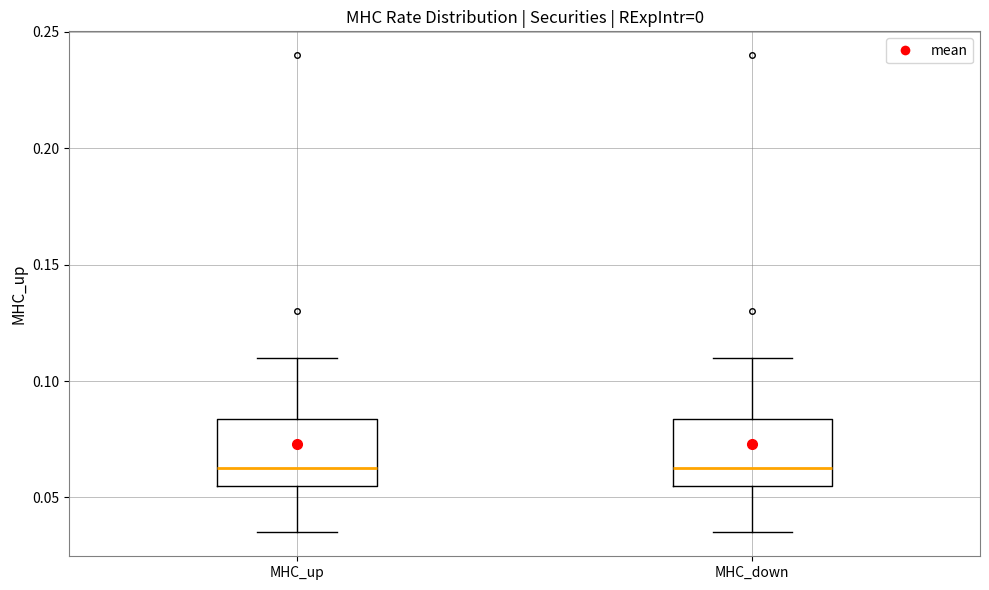

Reading left to right, read every box against the y-axis: the position of its median line, the range the box covers, and the ends of its whiskers. The values are not printed on the chart, so give them approximately, as read against the axis.

MHC_up: median 0.065, box 0.055 to 0.085, whiskers 0.035 to 0.110
MHC_down: median 0.065, box 0.055 to 0.085, whiskers 0.035 to 0.110